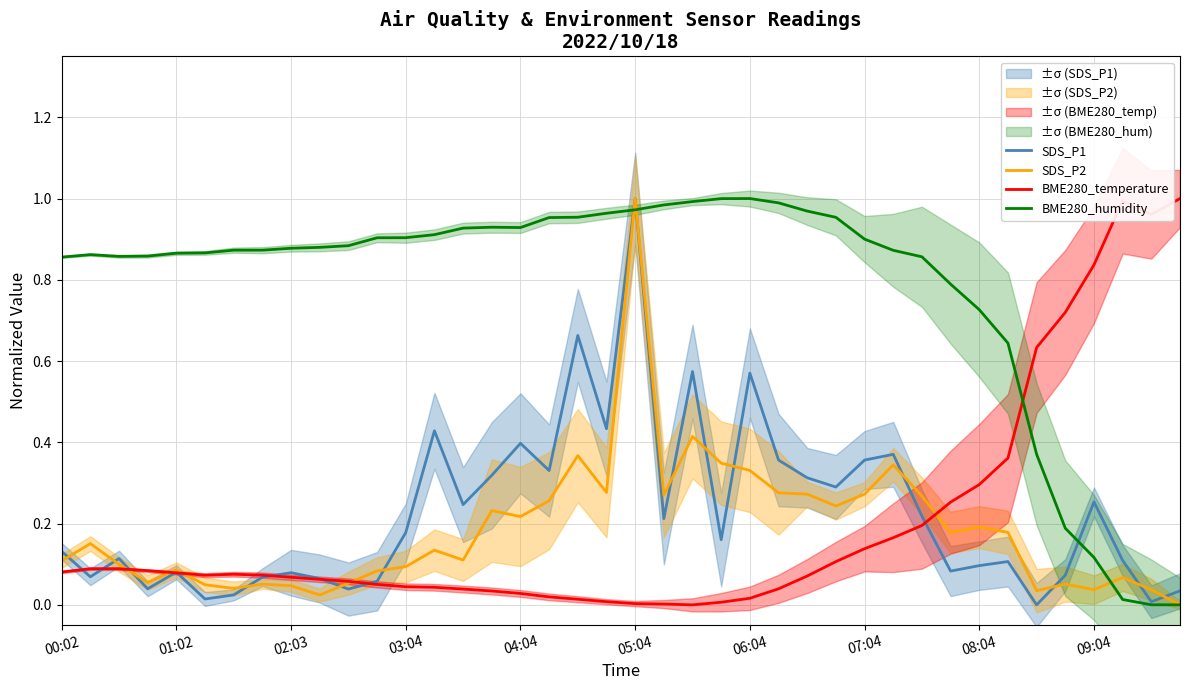

What is the value of the SDS_P1 point at the 31st from the left?

0.2